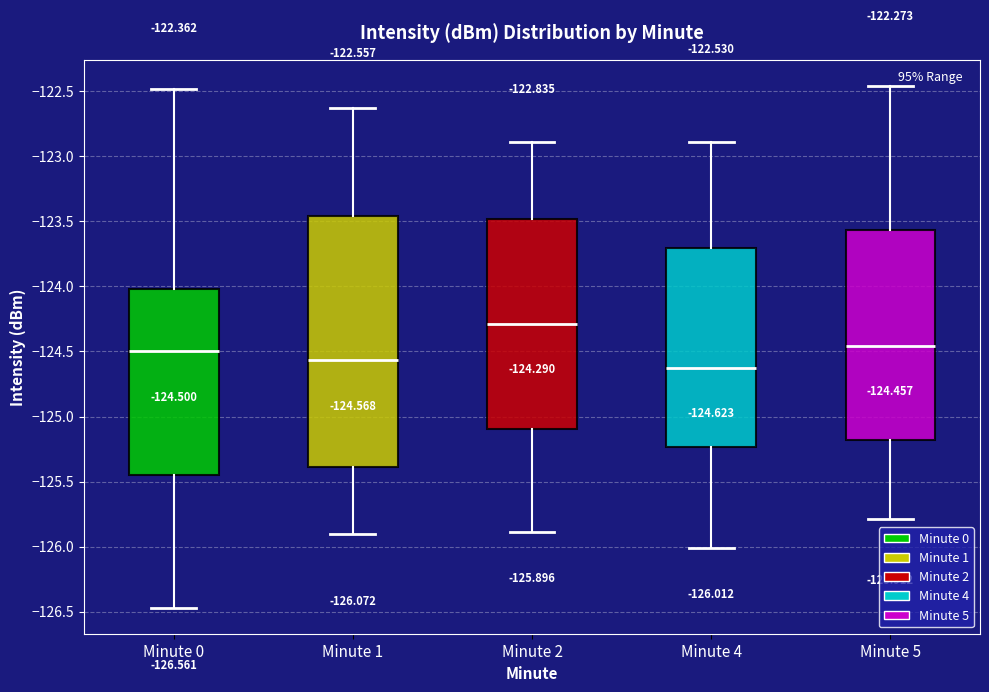

Which box has the lowest median line?

Minute 4